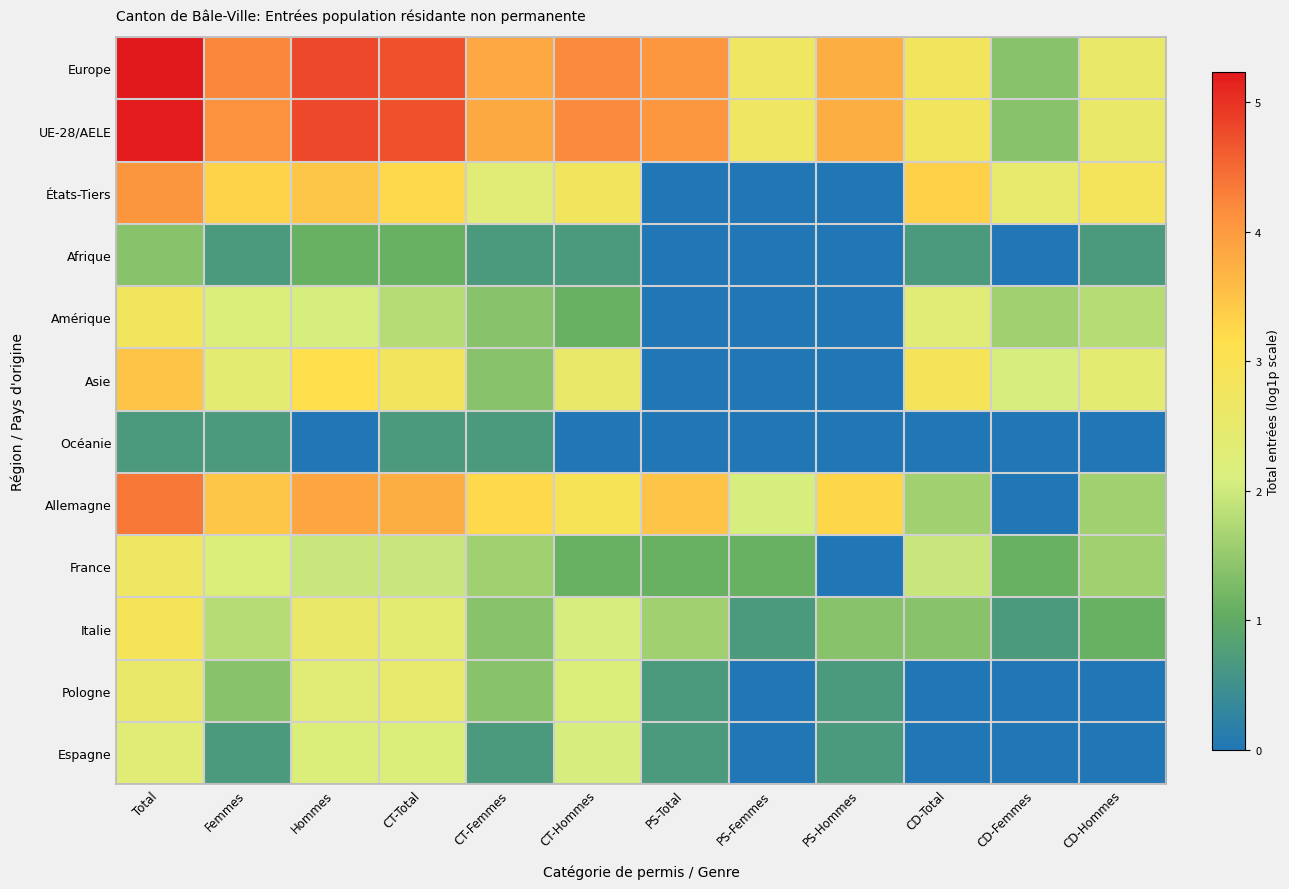

At which category does the chart reach its peak across all series?

Total